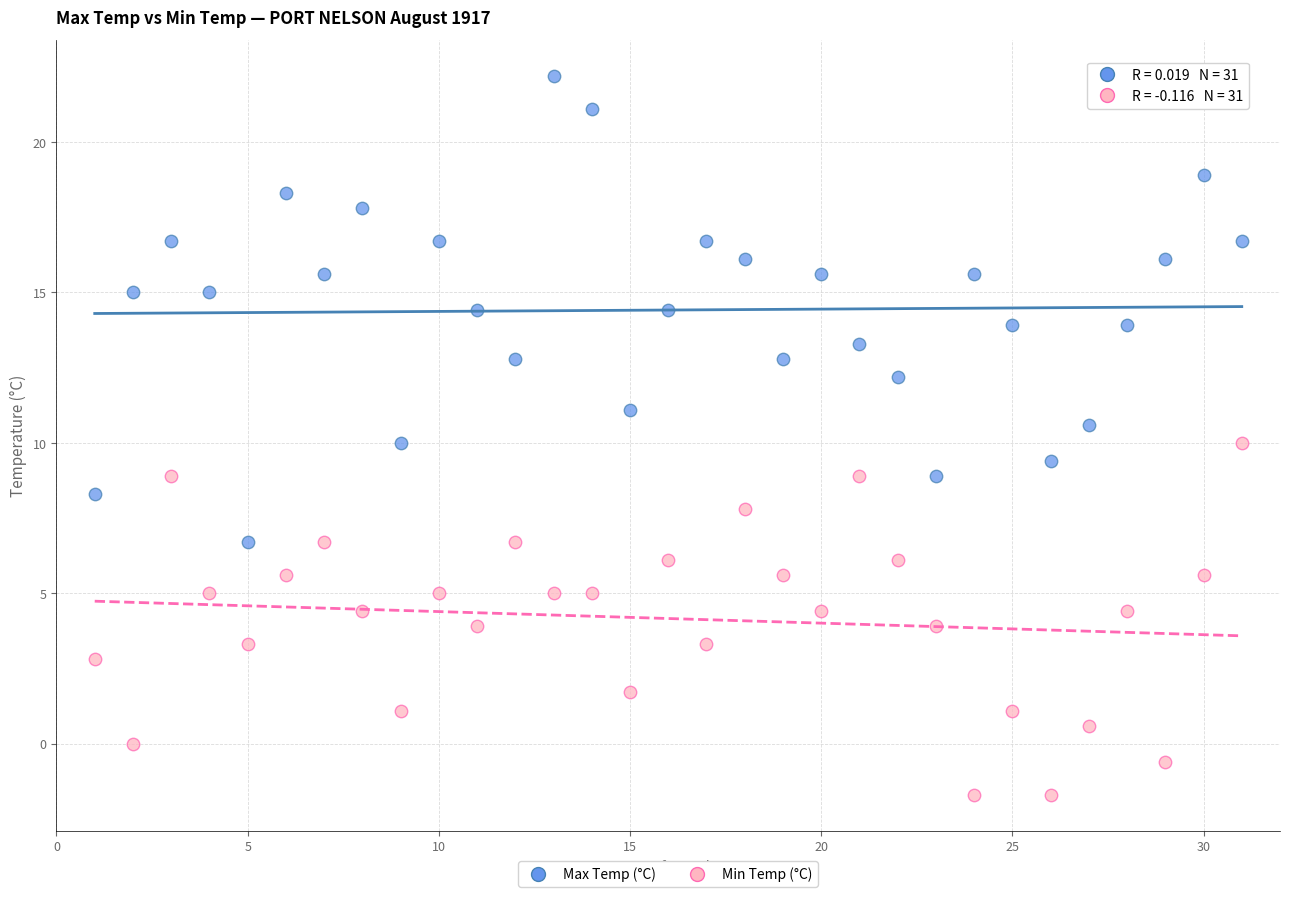

Across all data points, what is the range of X values (max minus min)?

30.0